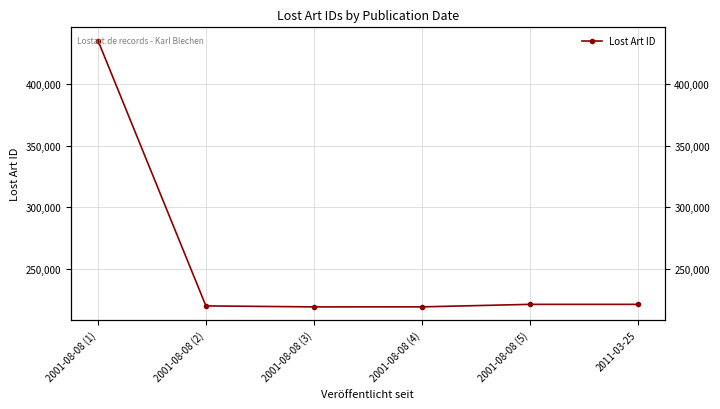

What position from the left is 2001-08-08 (3)?

3